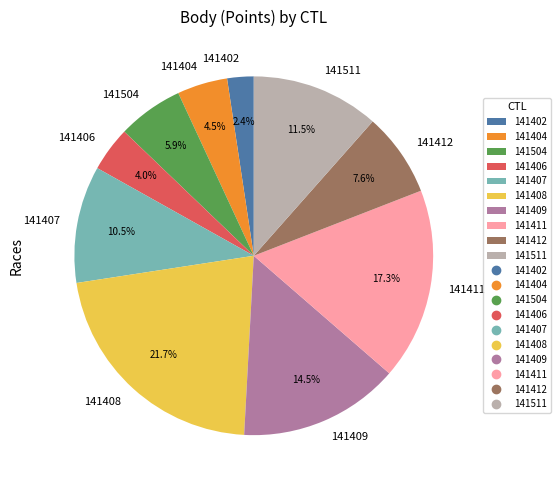

Does 141402 account for over 50% of the chart?

No